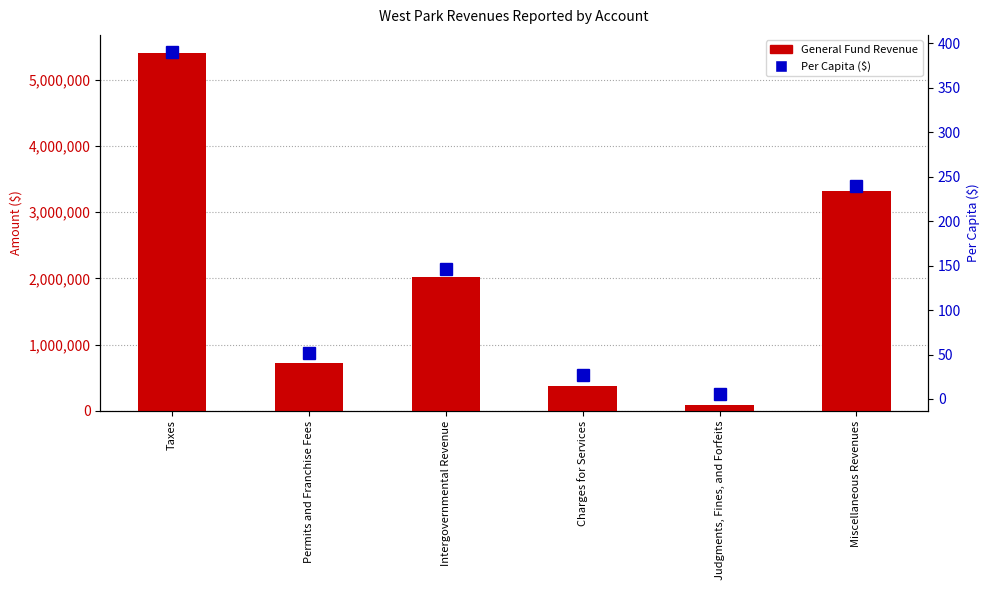

Which series has the widest spread of values?

General Fund Revenue